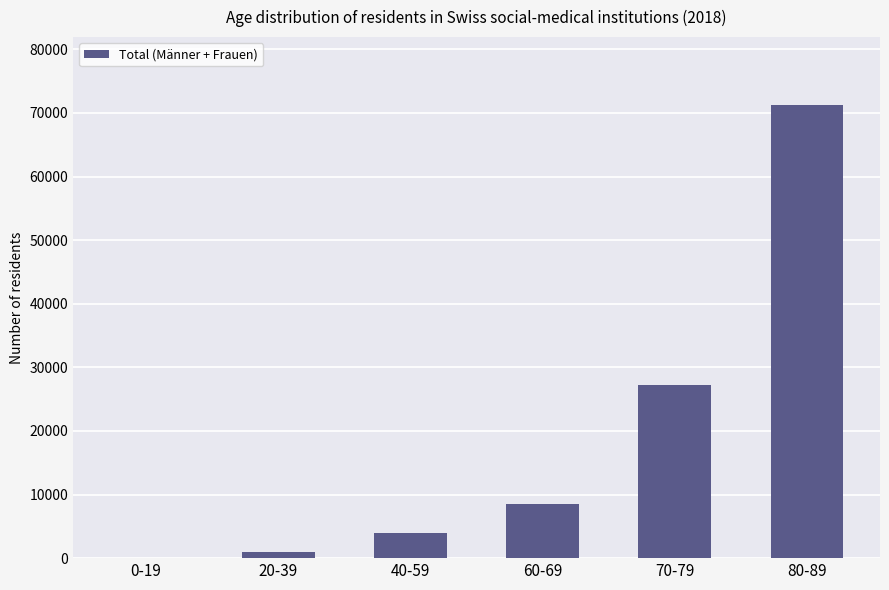

Where is the data nearest to the value 35658?

70-79